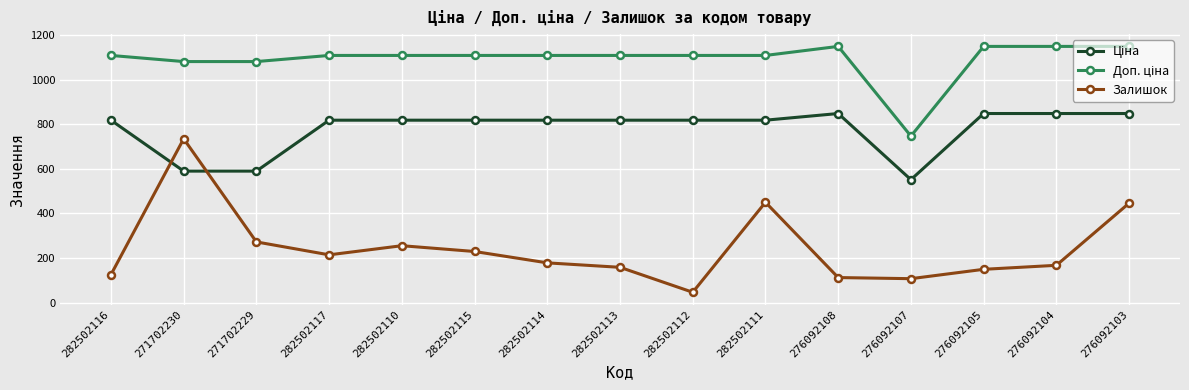

What is the sum of all Залишок values?

3643.0